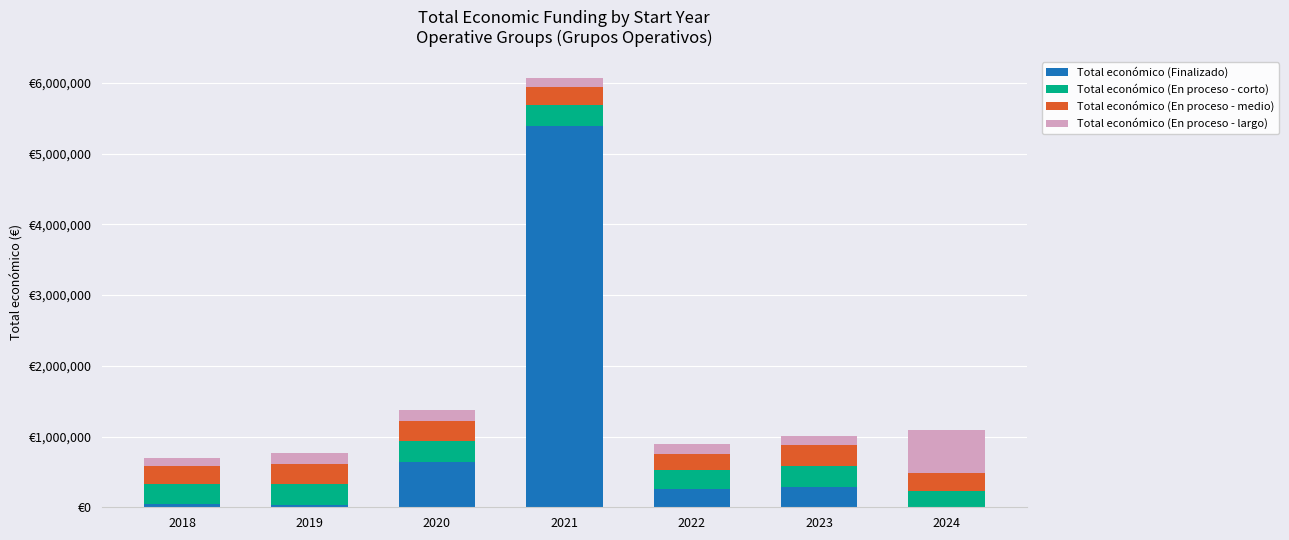

What value does the Total económico (En proceso - corto) series have at 2023, to the nearest 50?

298500